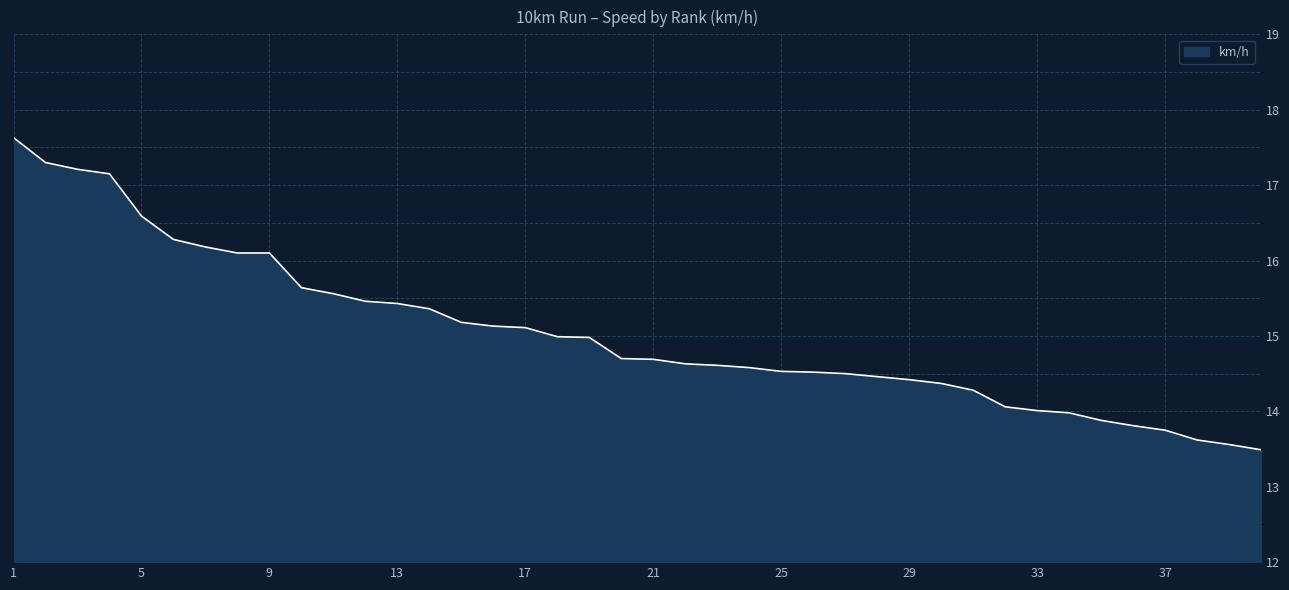

What is the minimum value shown in the chart?

13.5